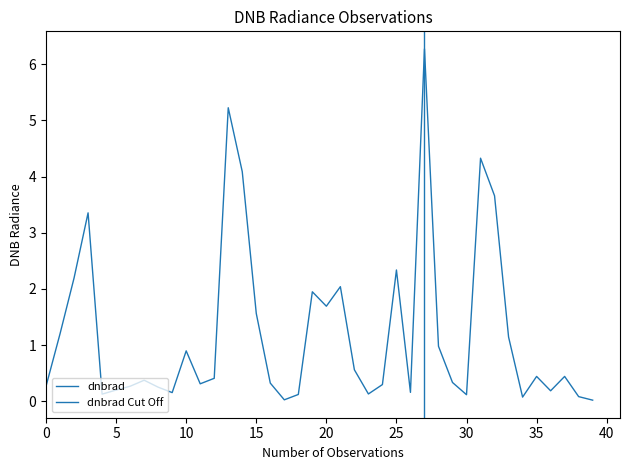

What is the sum of all values?

48.6